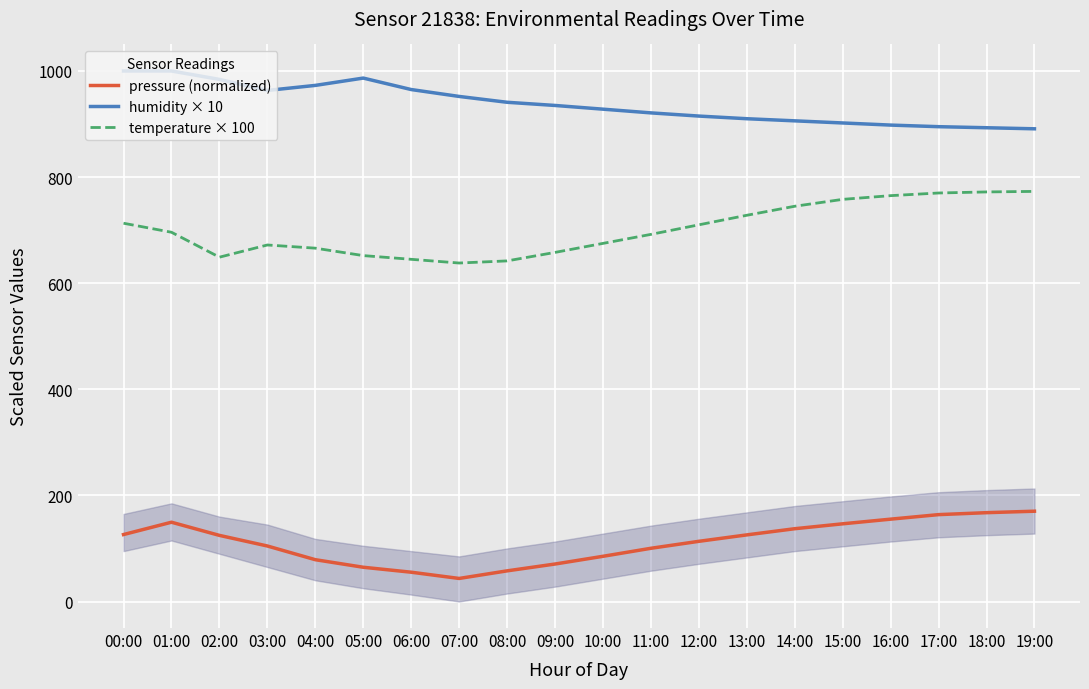

At which category is the sum across all series the highest?

01:00